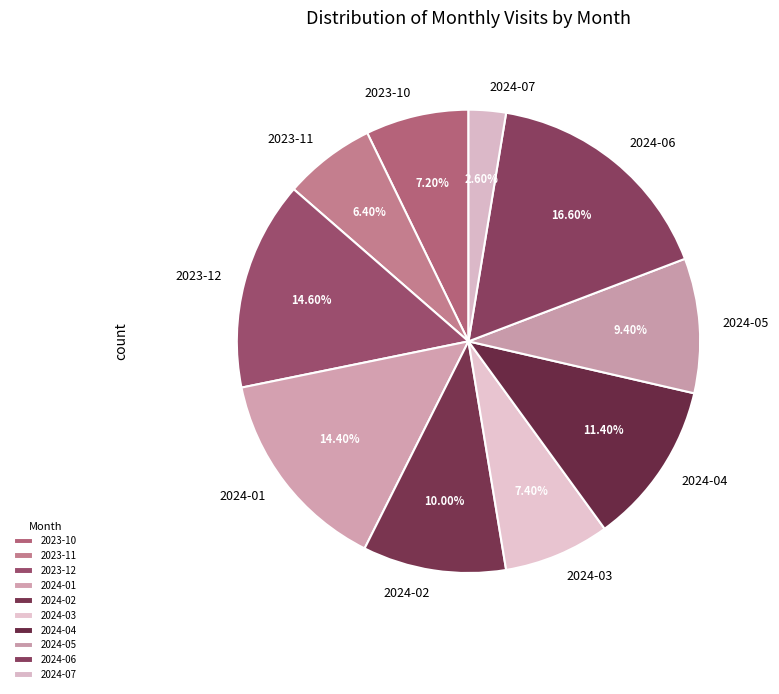

True or false: 2023-11 accounts for 1% of the total.

False